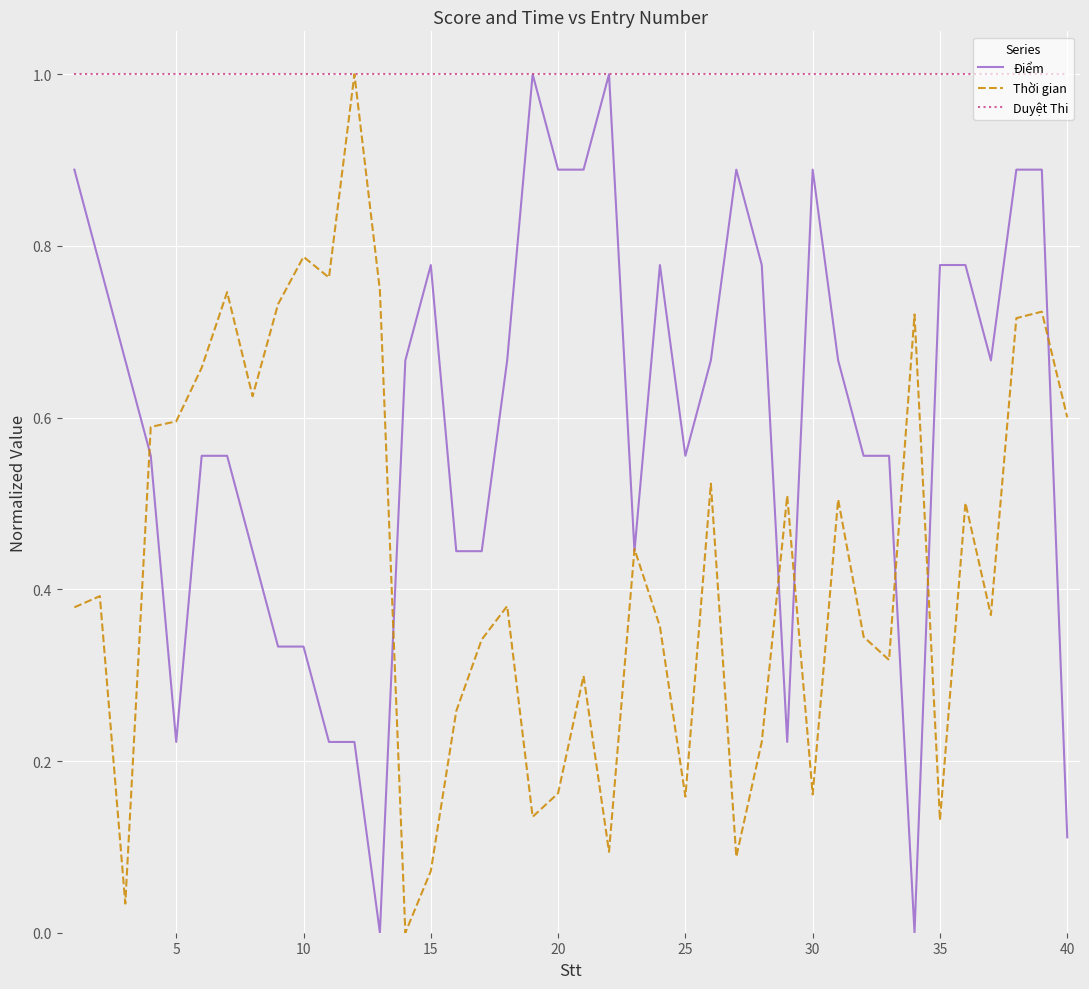

What is the minimum value for Duyệt Thi?

1.0